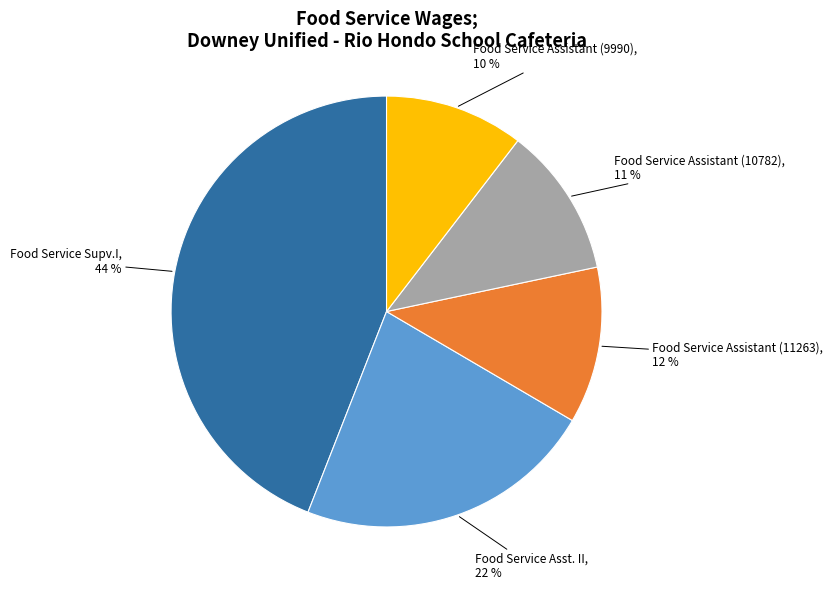

How many slices are in this pie chart?

5